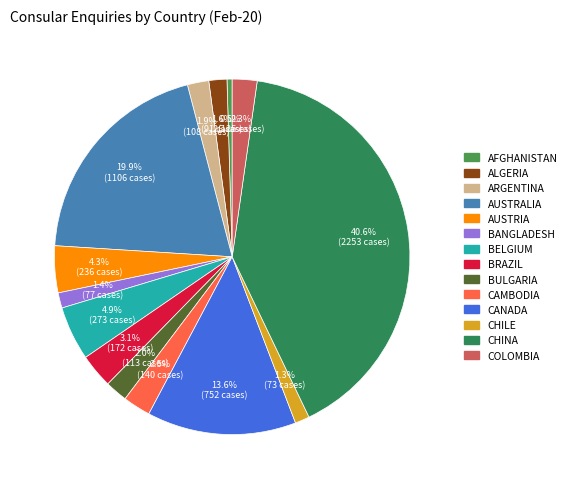

How many slices are in this pie chart?

14